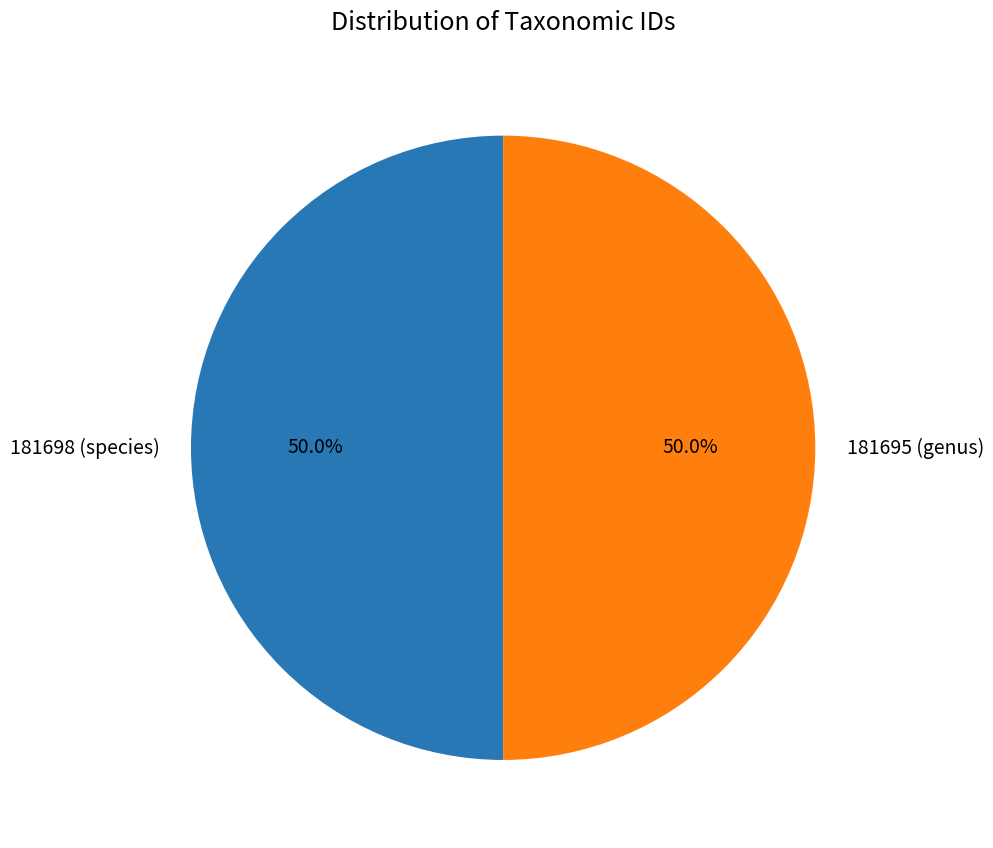

To the nearest percent, what percentage of the pie is 181695 (genus)?

50%